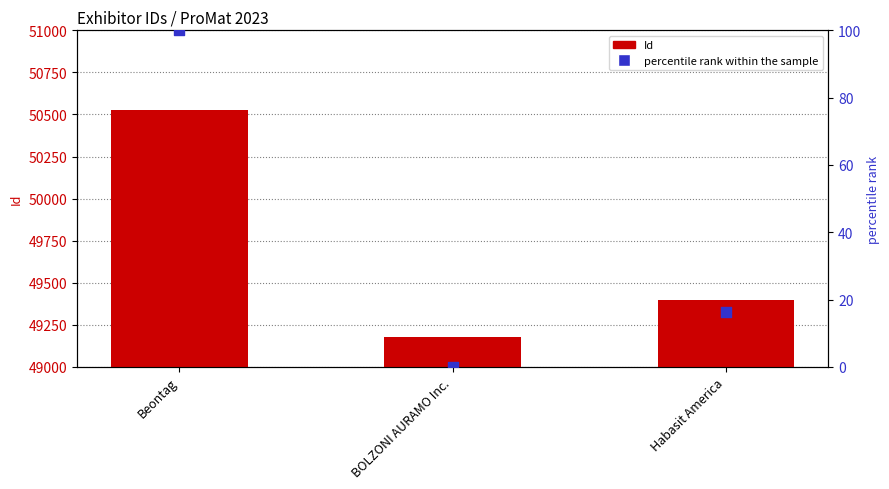

Which series has the largest Y range (max minus min)?

Id